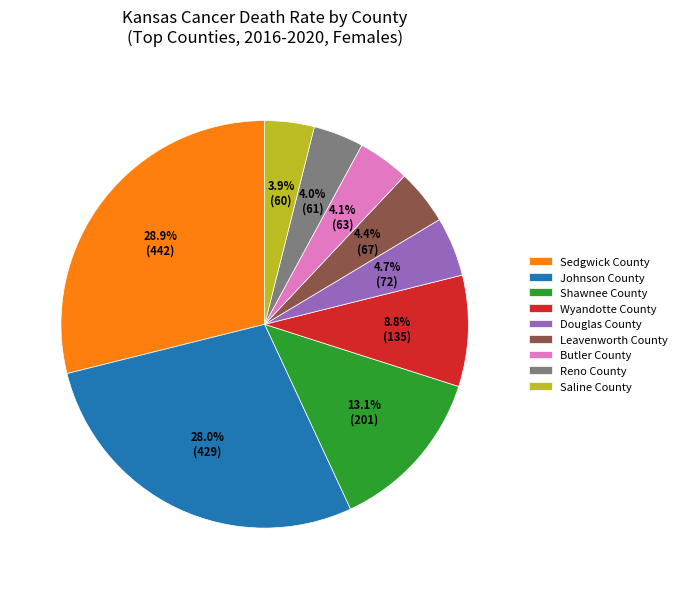

To the nearest percent, what is the average slice percentage?

11%